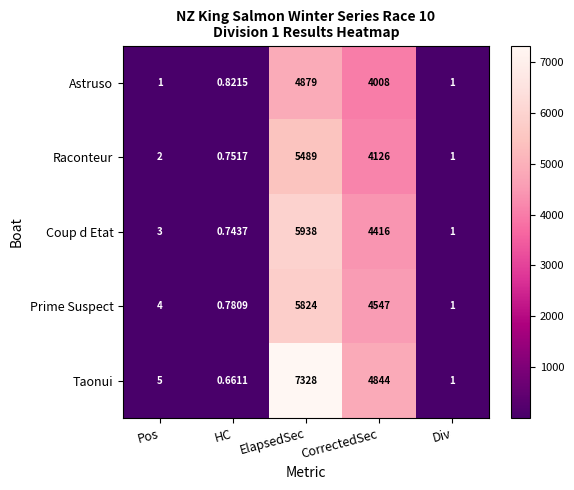

What is the difference between the highest and lowest values at Pos?

4.0